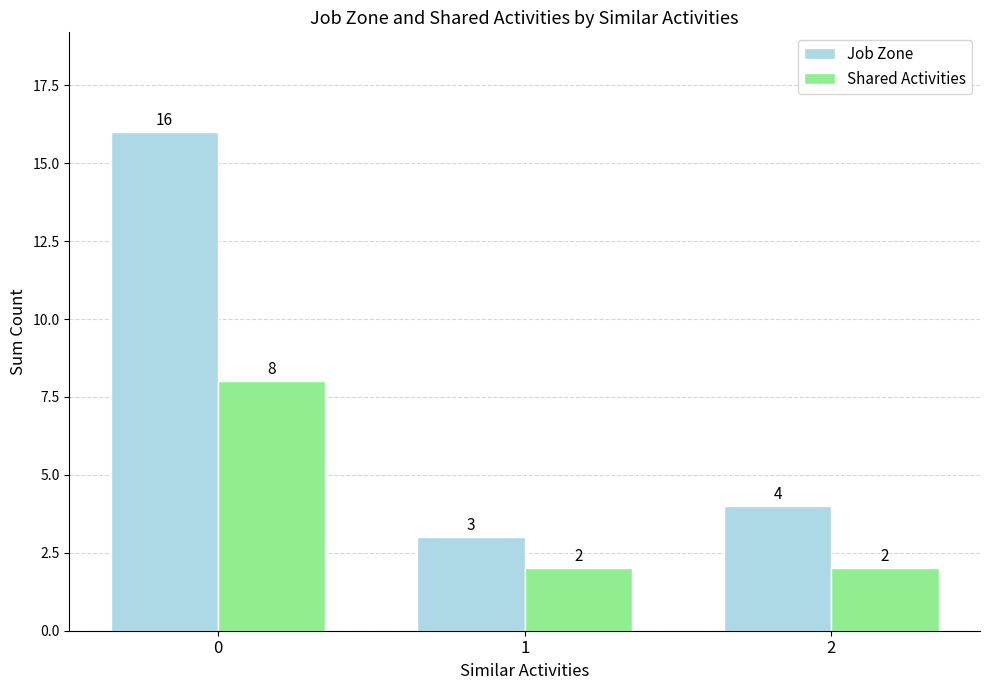

List the series in order of their peak value, highest first.

Job Zone, Shared Activities